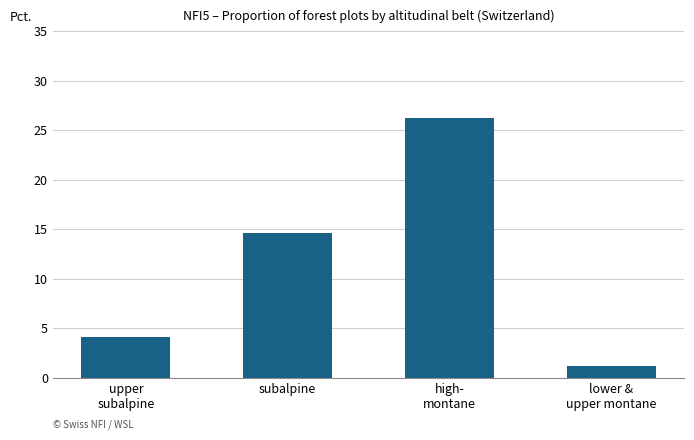

At which category does the chart reach its peak across all series?

high-
montane